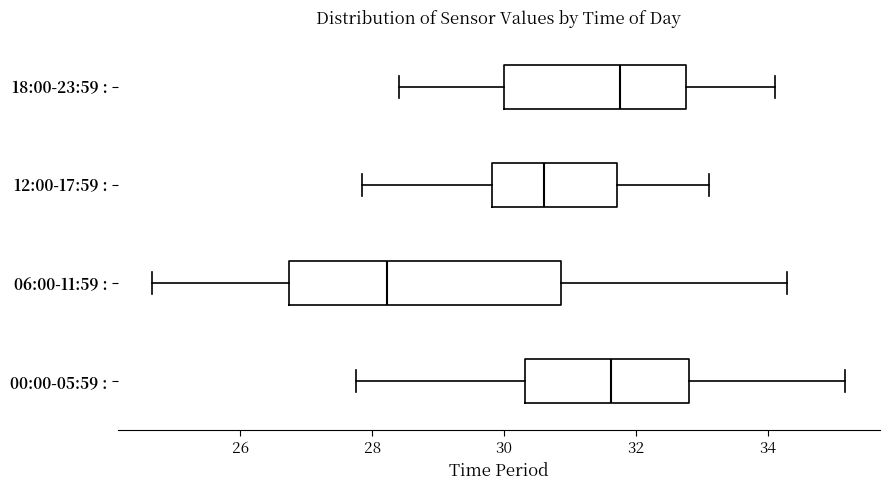

Comparing the boxes themselves (not the whiskers), which one is the widest?

06:00-11:59 :